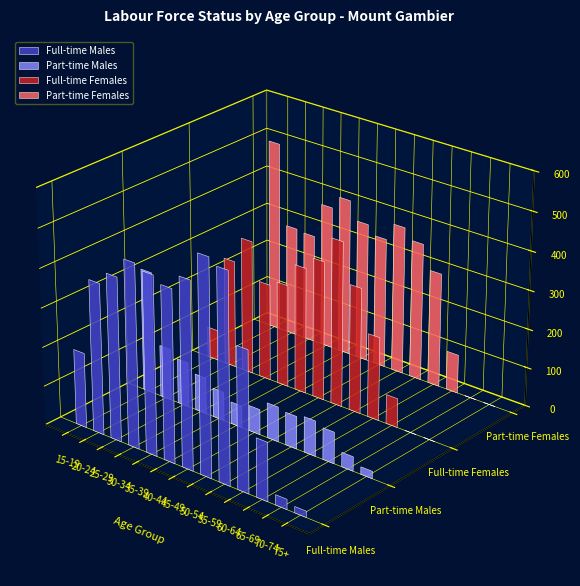

Is the value of Part-time Males at 55-59 greater than the value of Full-time Males at 65-69?

No